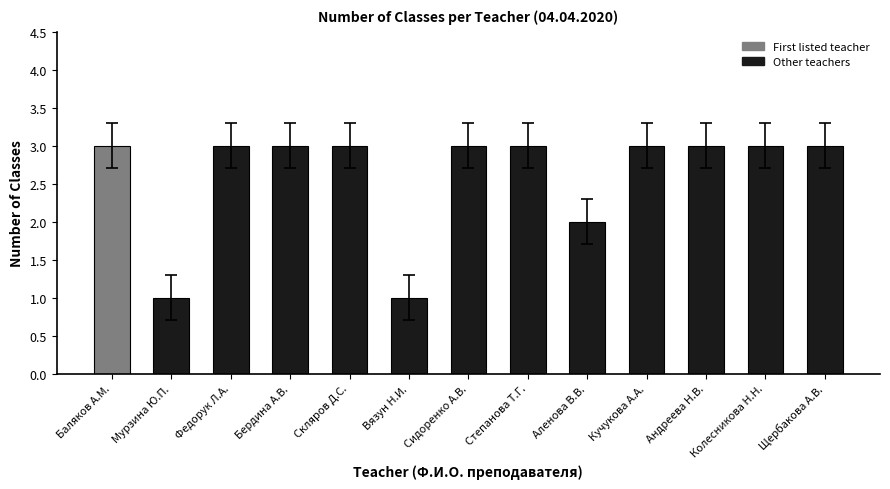

What is the maximum value shown in the chart?

3